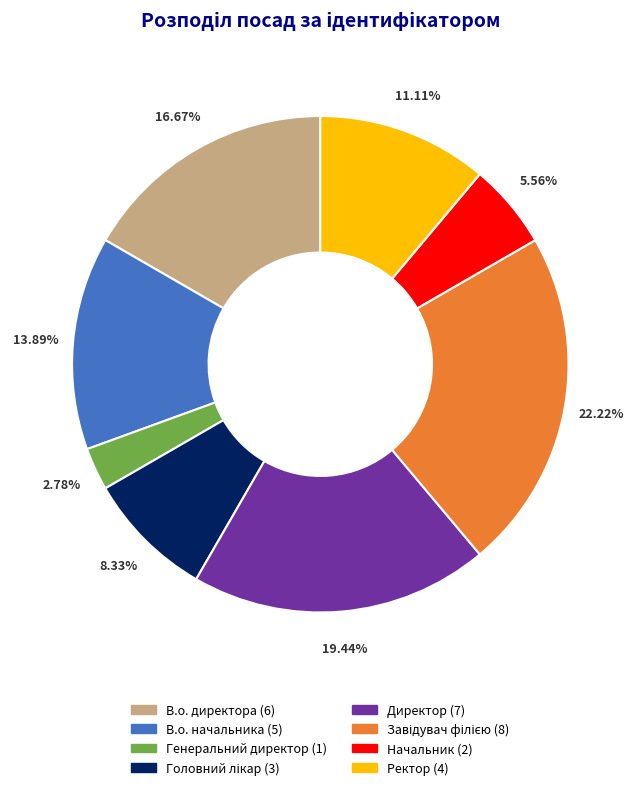

Is there a majority slice in this chart?

No